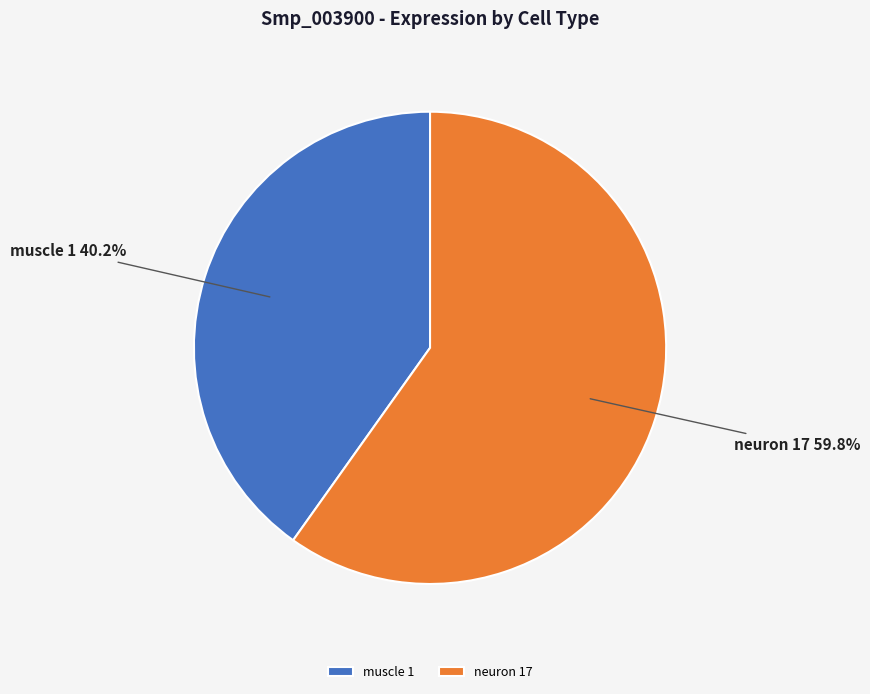

What percentage is the muscle 1 slice, to the nearest percent?

40%